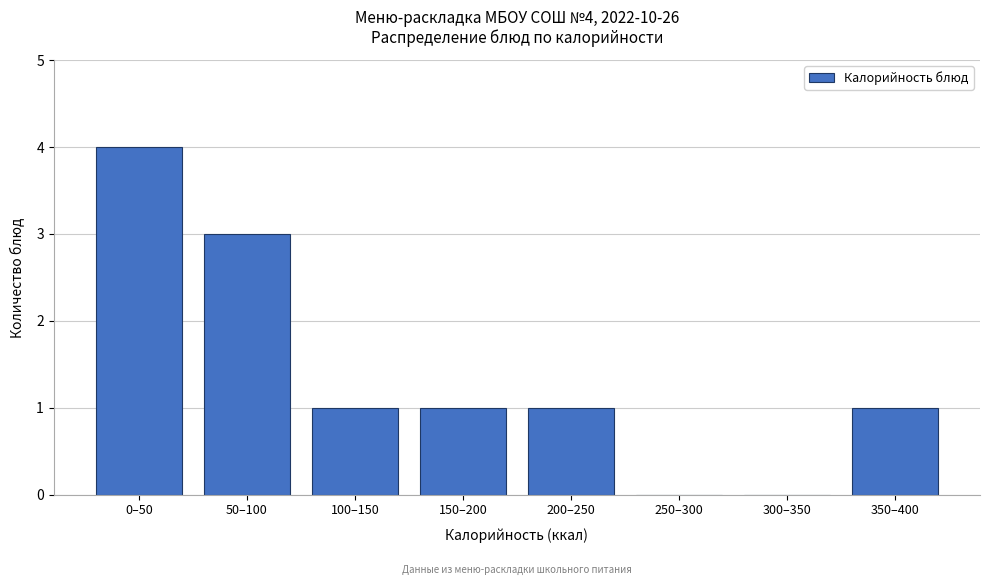

Reading left to right, what are all the values shown in this chart?

0–50=4	50–100=3	100–150=1	150–200=1	200–250=1	250–300=0	300–350=0	350–400=1